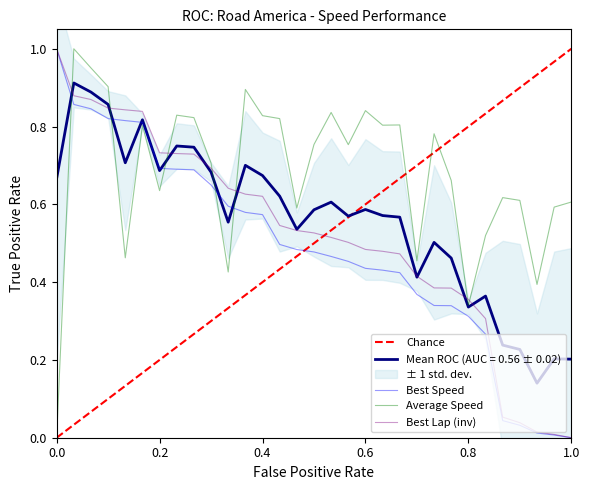

True or false: Best Speed has more than 2 points higher than both neighbors.

False